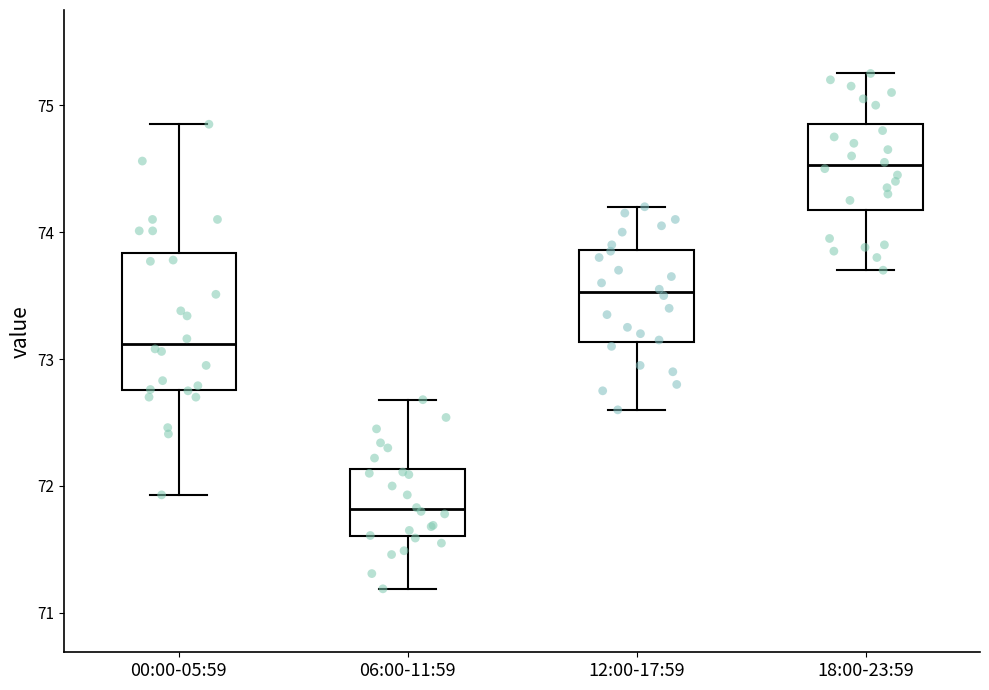

Reading left to right, transcribe this box plot: for each box, give where its median line is, the range the box spans, and where its two whiskers end, as read against the y-axis. The values are not printed on the chart, so give them approximately, as read against the axis.

00:00-05:59: median 73.1, box 72.8 to 73.8, whiskers 71.9 to 74.9
06:00-11:59: median 71.8, box 71.6 to 72.1, whiskers 71.2 to 72.7
12:00-17:59: median 73.5, box 73.1 to 73.9, whiskers 72.6 to 74.2
18:00-23:59: median 74.5, box 74.2 to 74.9, whiskers 73.7 to 75.3